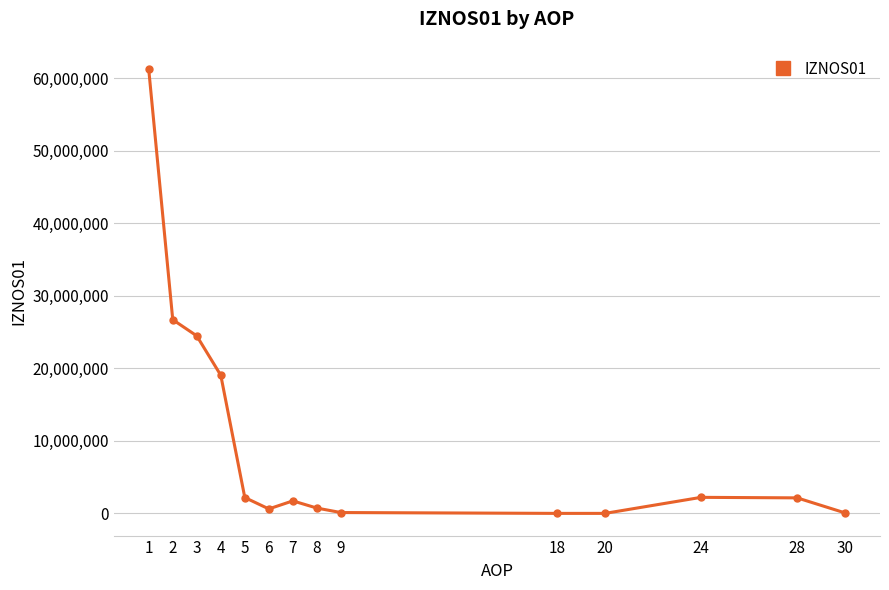

Where does the data first go above 2148939?

1